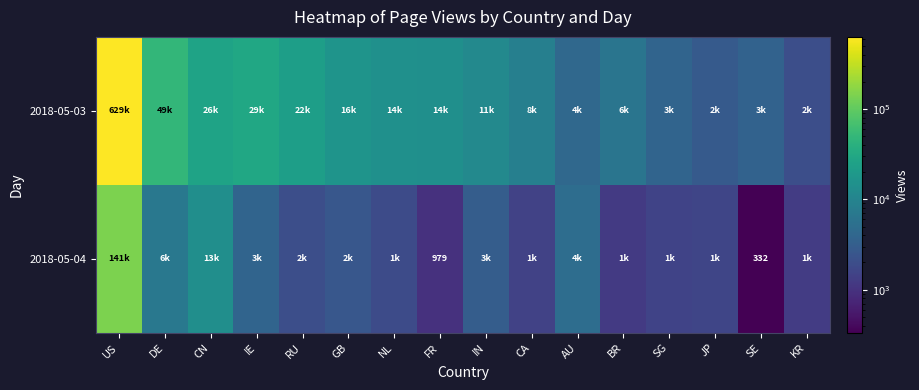

At which label does 2018-05-03 reach its minimum?

KR